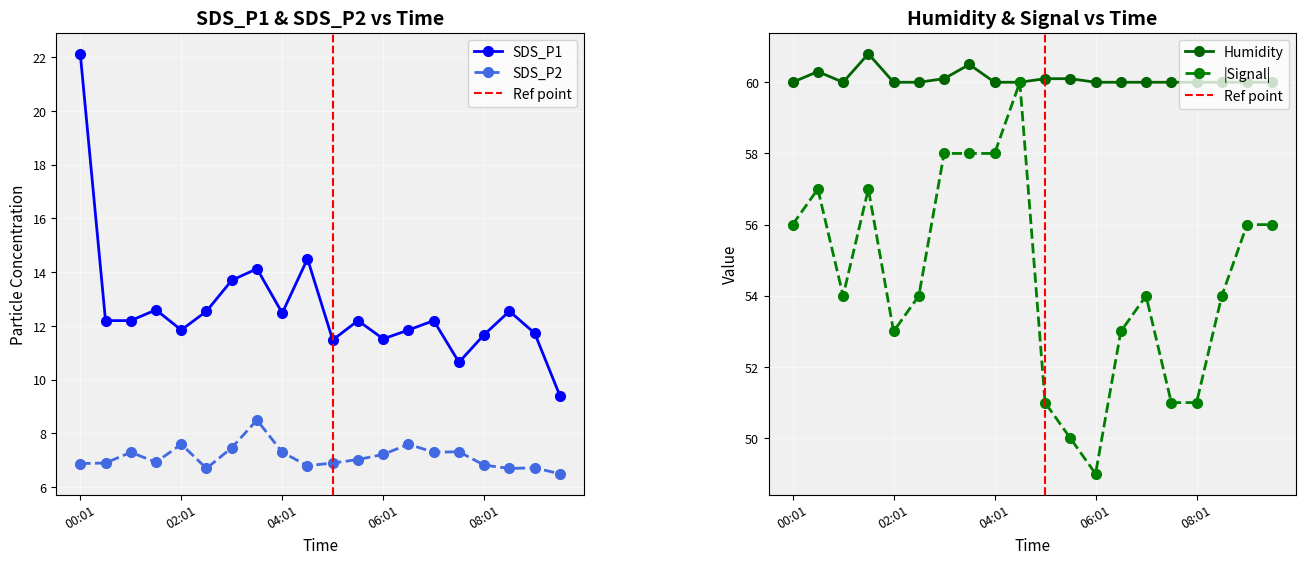

True or false: Humidity has a value of 107.3 at 01:31.

False